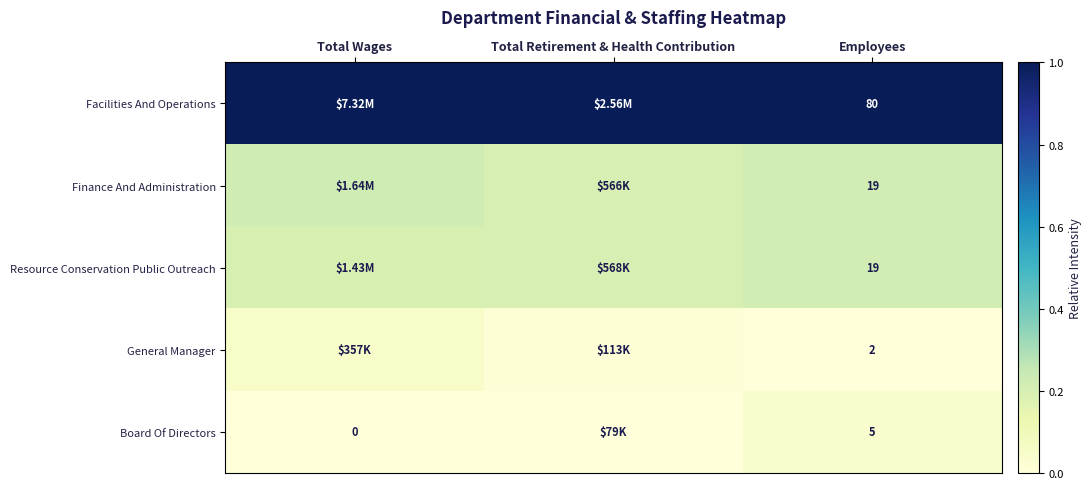

Which has a higher value, Total Wages or Total Retirement & Health Contribution?

Total Wages